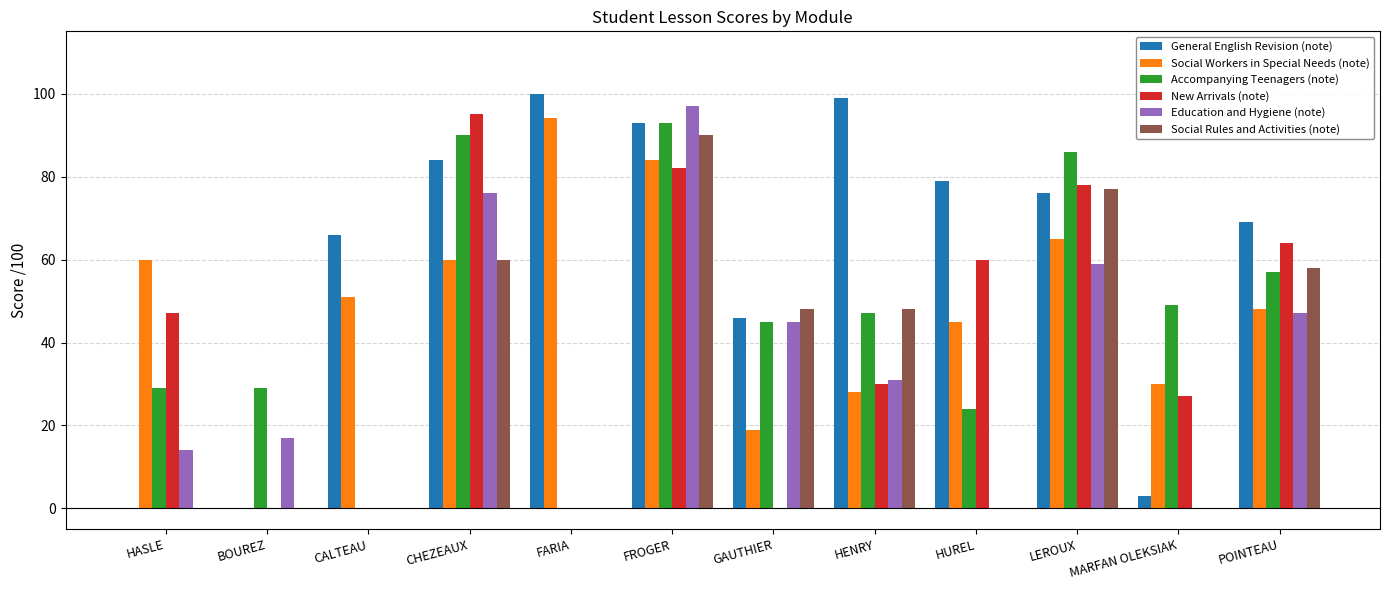

How many data points does each series have?

12